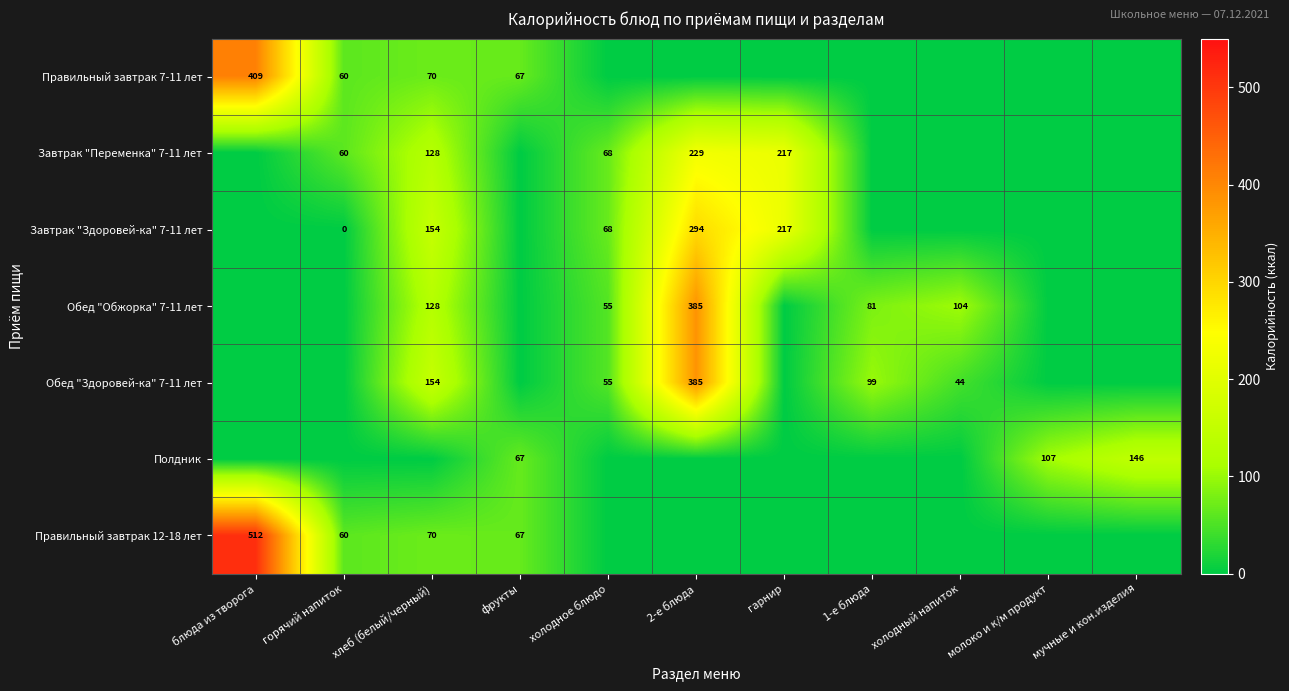

The Обед "Здоровей-ка" 7-11 лет series shows 99 at 1-е блюда. True or false?

True